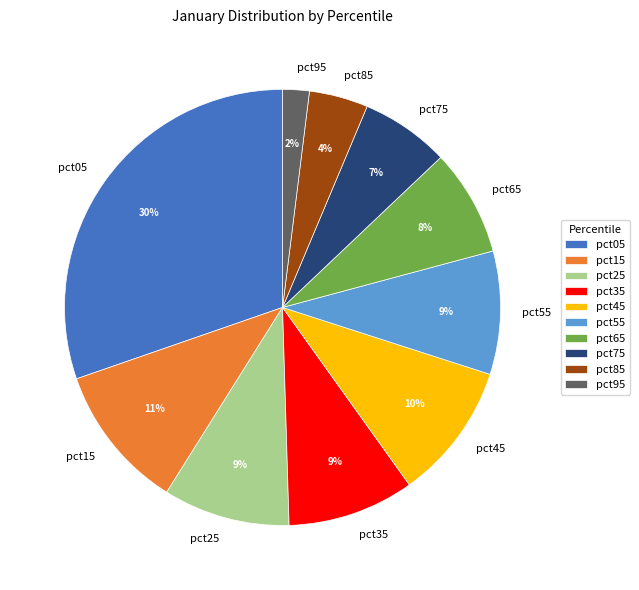

How many slices are in this pie chart?

10